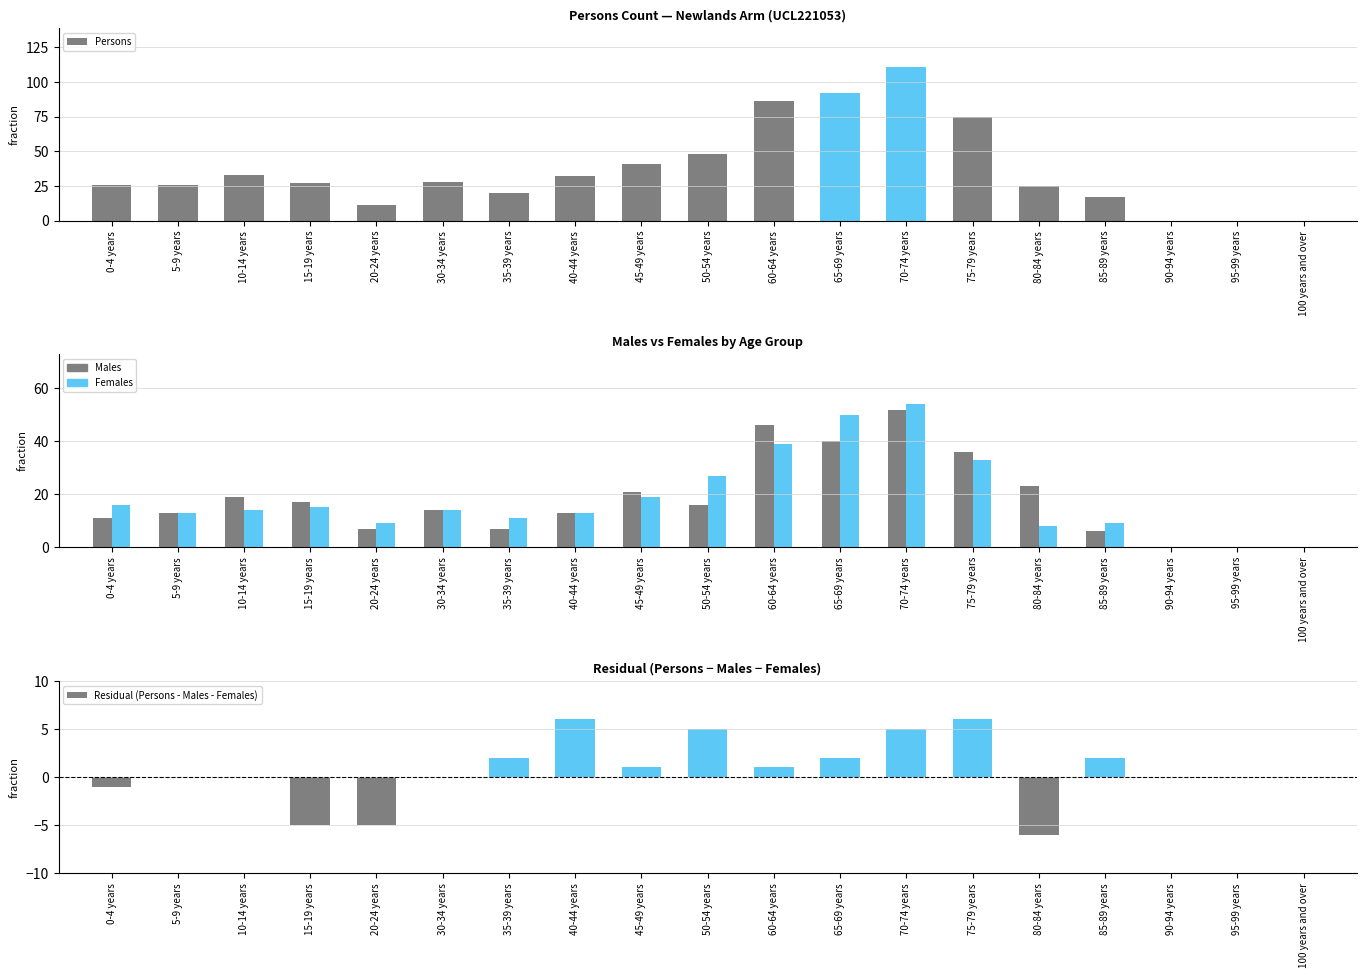

The Males series shows 27 at 15-19 years. True or false?

False